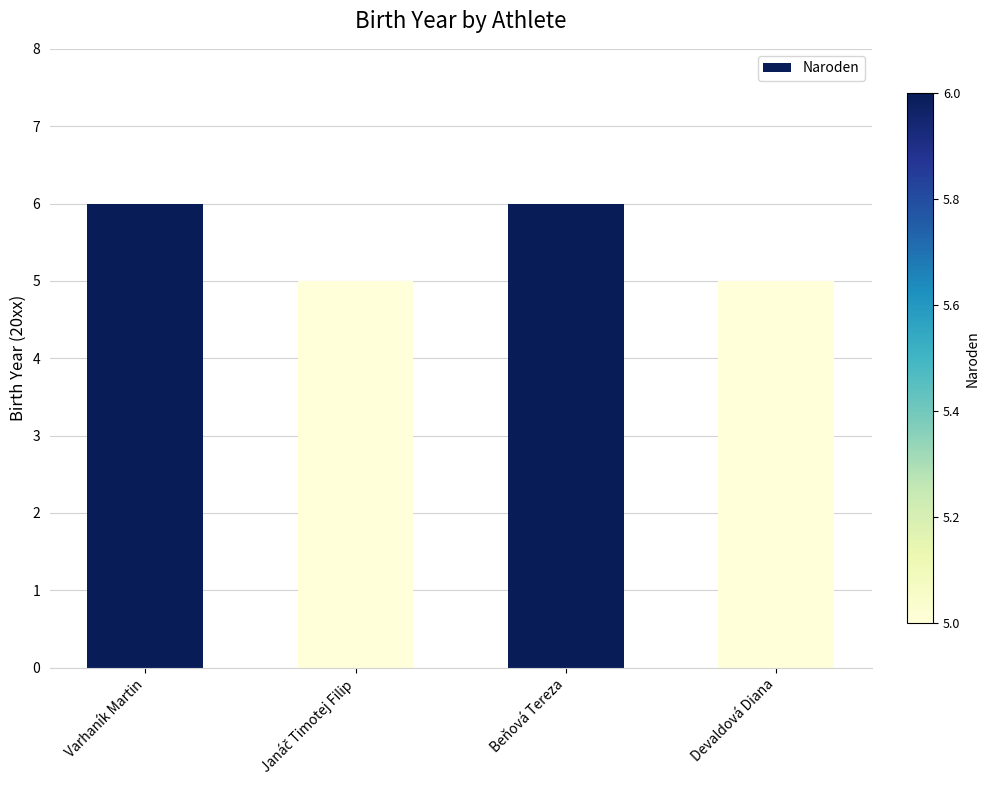

What is the ratio of the value at Beňová Tereza to the value at Devaldová Diana?

1.2